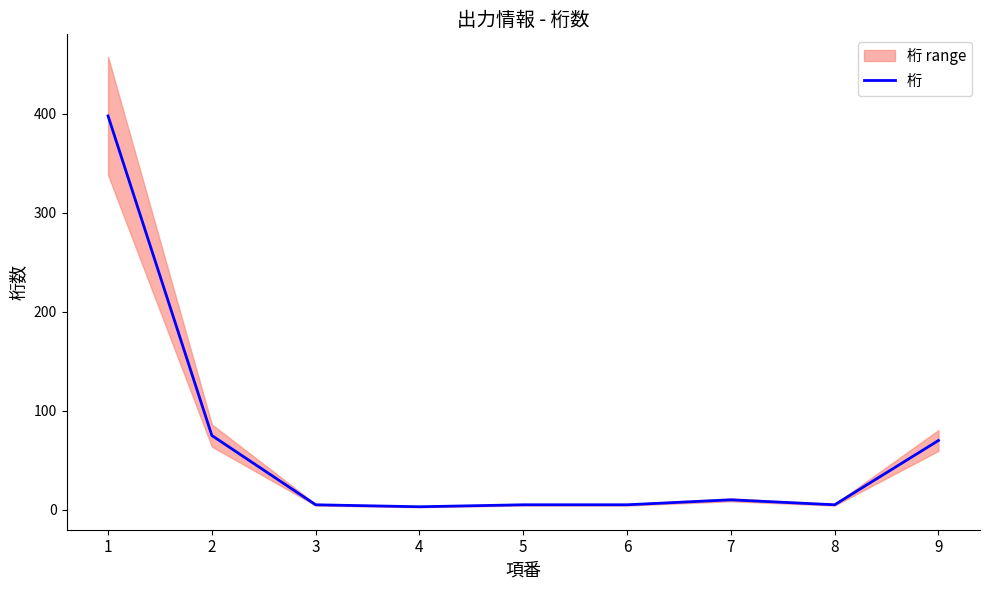

How many values are below 5?

1